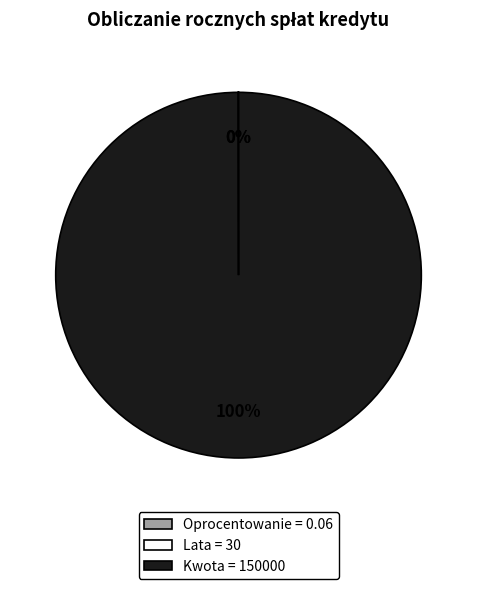

Does Kwota = 150000 account for over 50% of the chart?

Yes